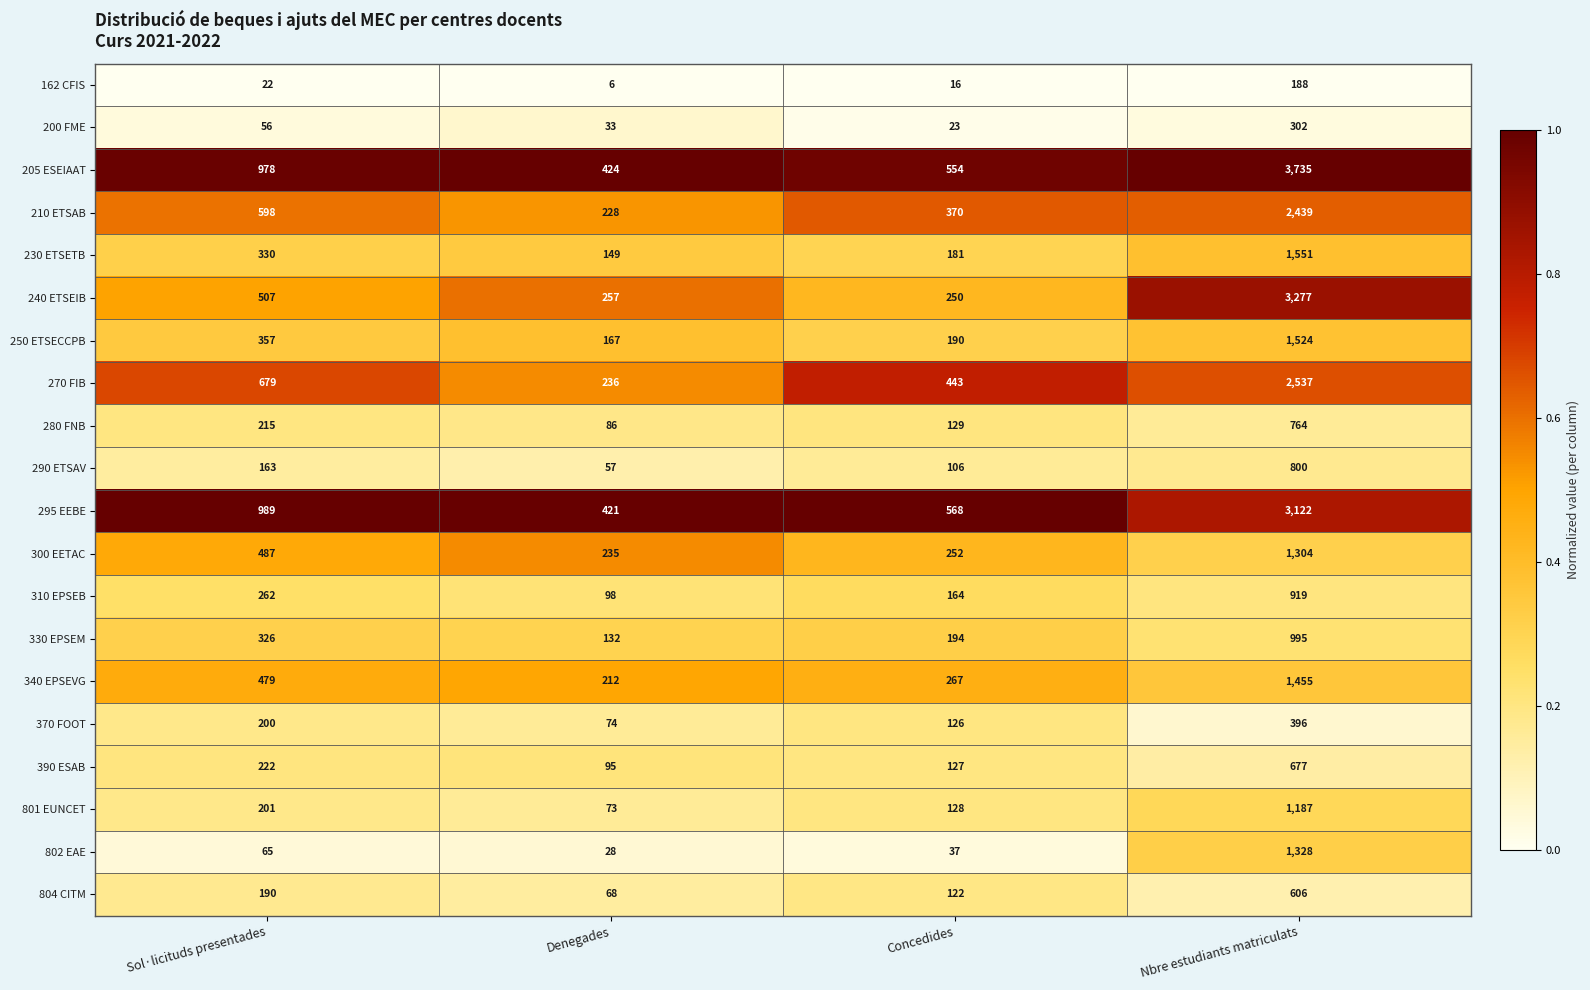

True or false: 310 EPSEB has a value of 465 at Sol·licituds presentades.

False